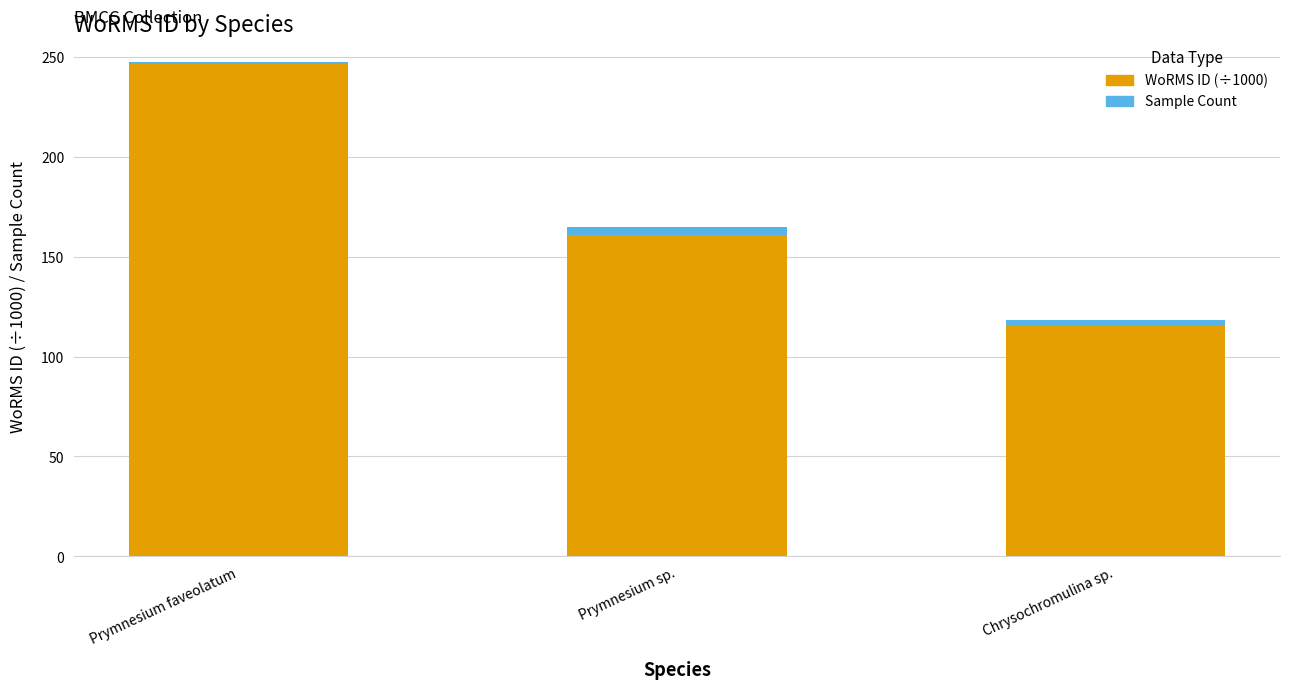

List the labels in order of WoRMS ID (÷1000) value, smallest first.

Chrysochromulina sp., Prymnesium sp., Prymnesium faveolatum